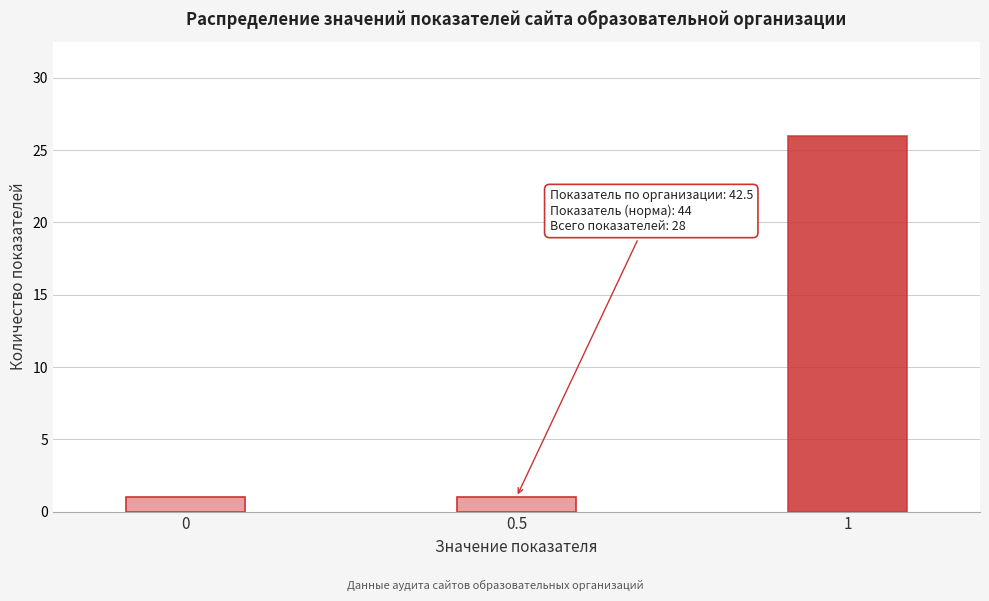

Reading right to left, what are all the values shown in this chart?

26	1	1